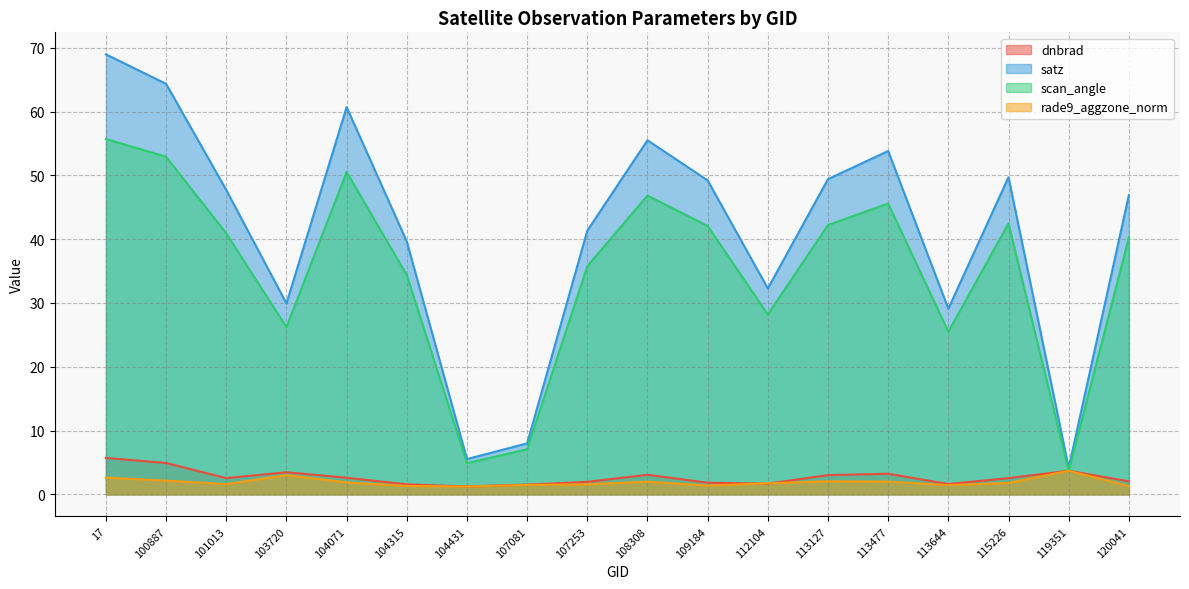

At which label does rade9_aggzone_norm reach its peak?

119351